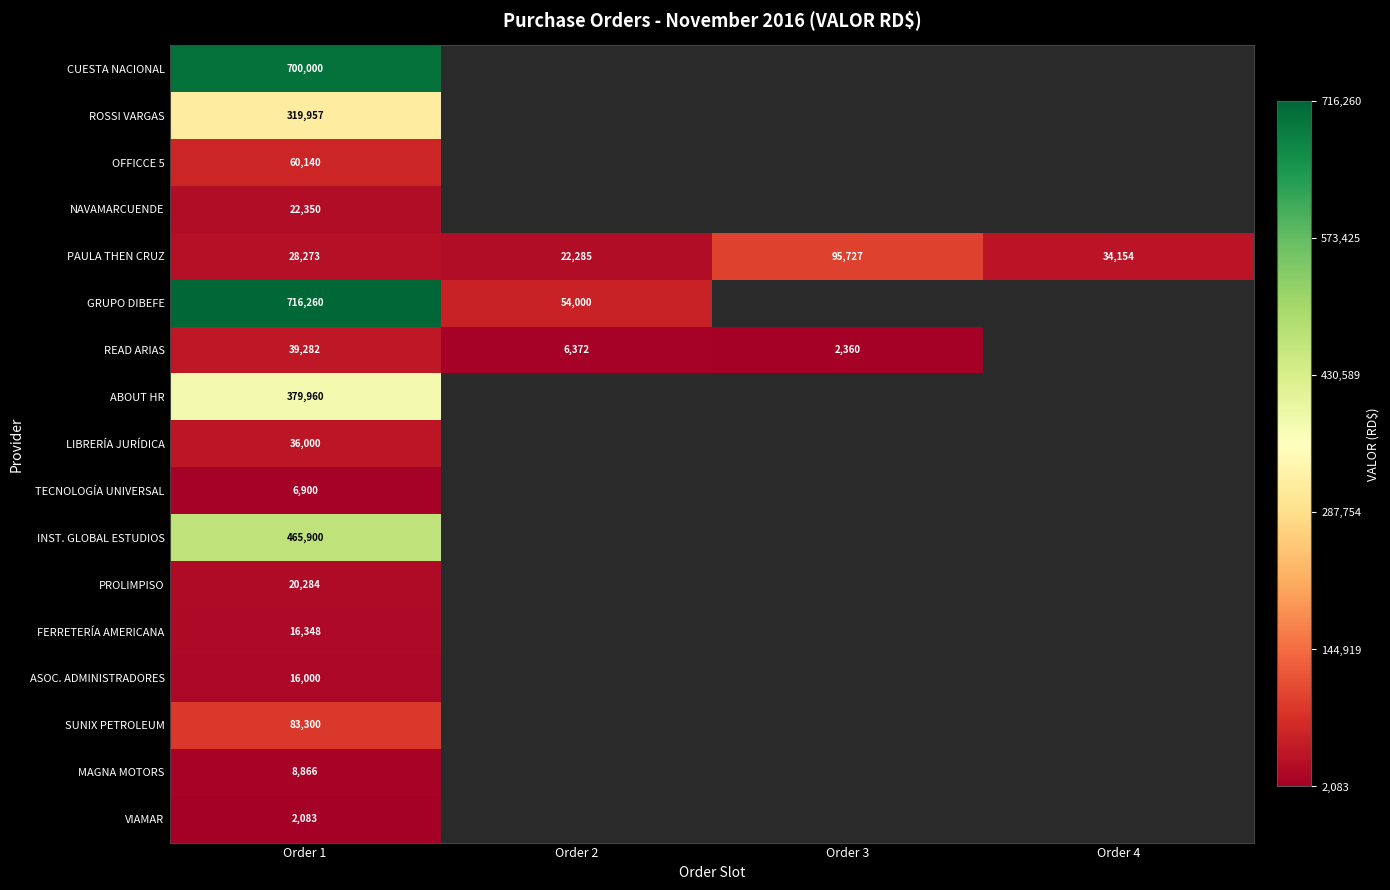

Is it true that VIAMAR equals 1041 at Order 1?

False